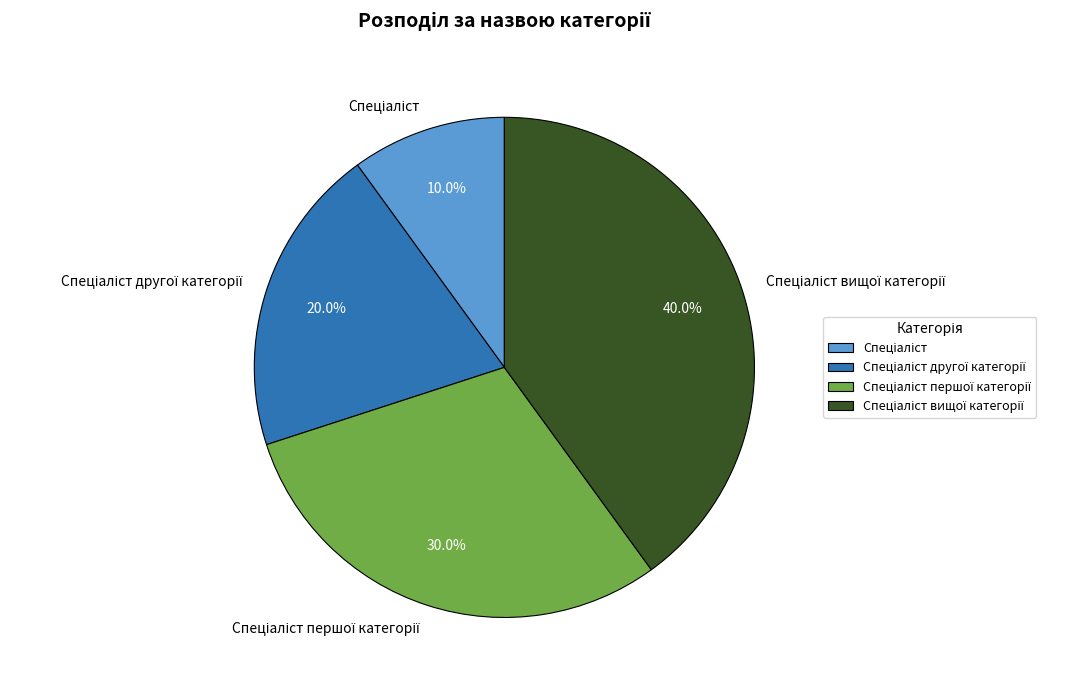

Does any single category account for the majority?

No